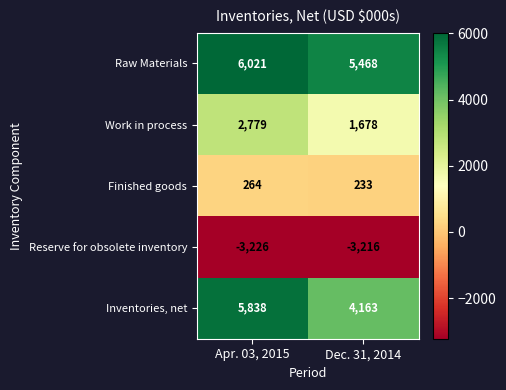

The Finished goods series shows 322 at Dec. 31, 2014. True or false?

False